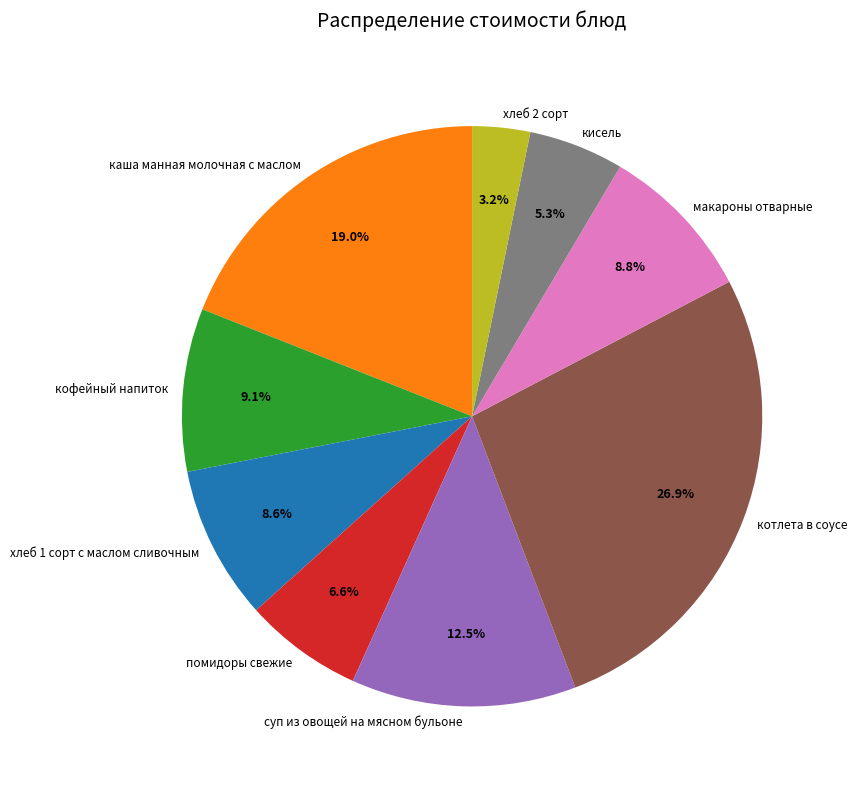

The котлета в соусе slice represents 21% of the pie. True or false?

False